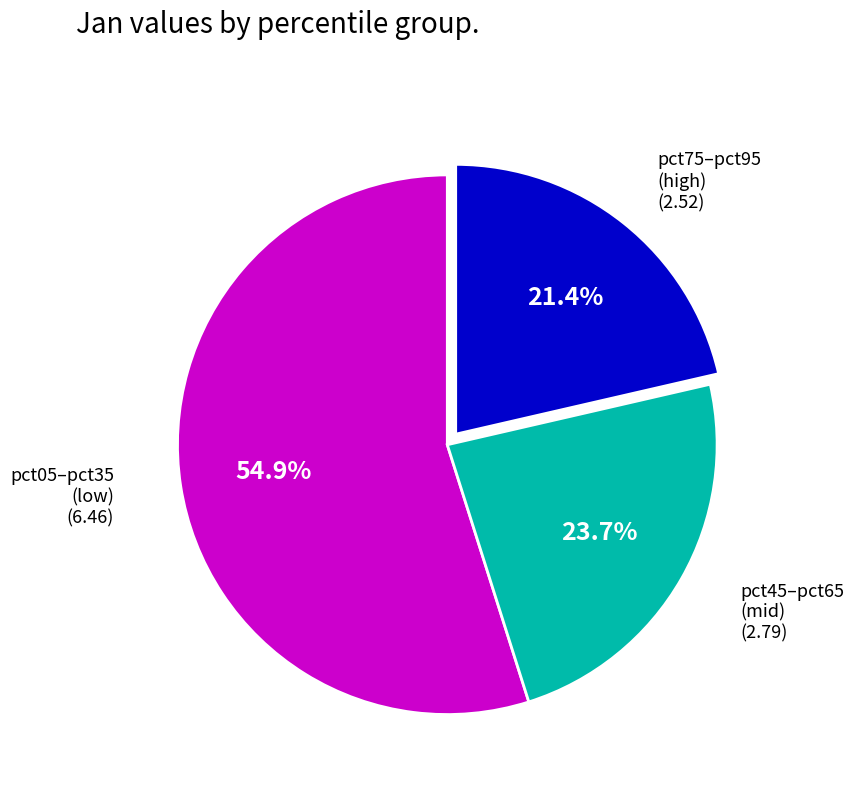

To the nearest percent, what is the average slice percentage?

33%